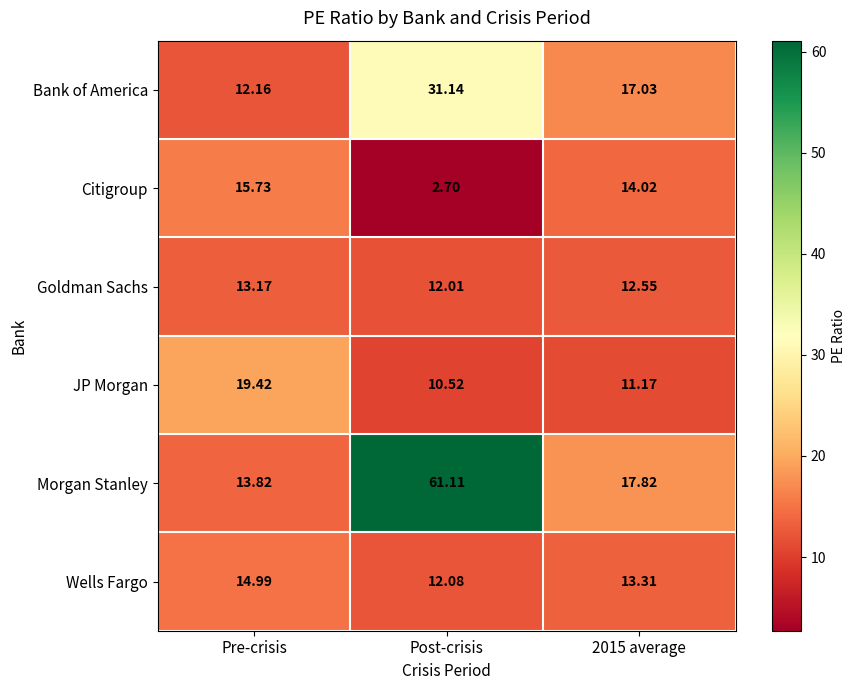

Which category has the lowest value across all series?

Post-crisis